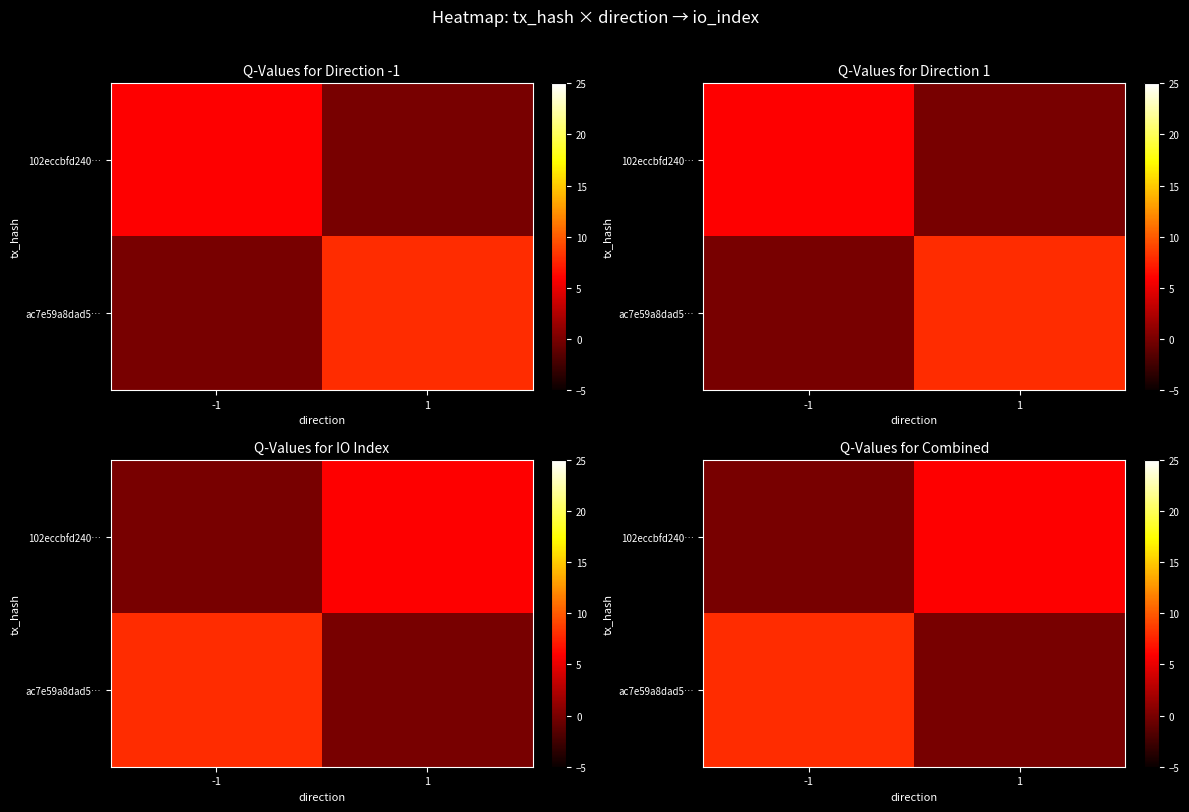

Which series changed the most between -1 and 1?

ac7e59a8dad5…